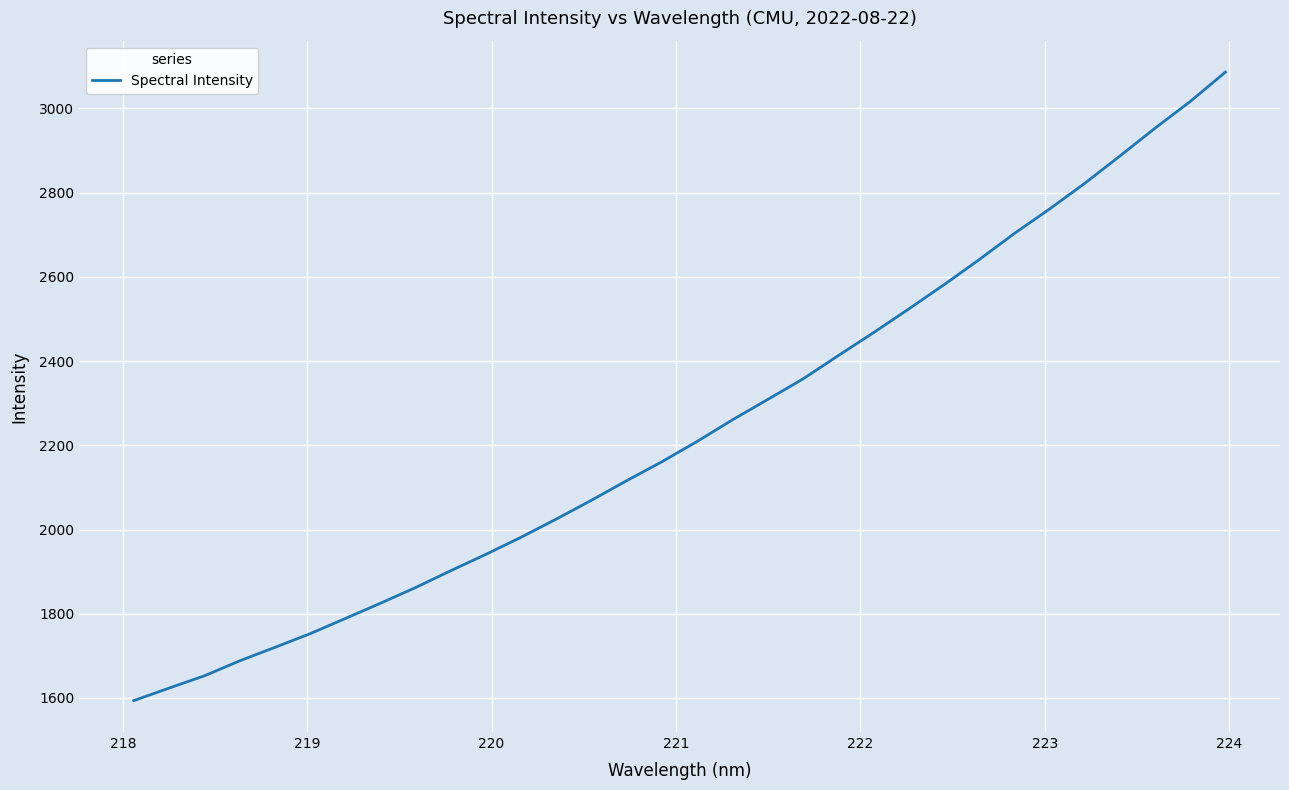

What is the maximum value shown in the chart?

3086.4